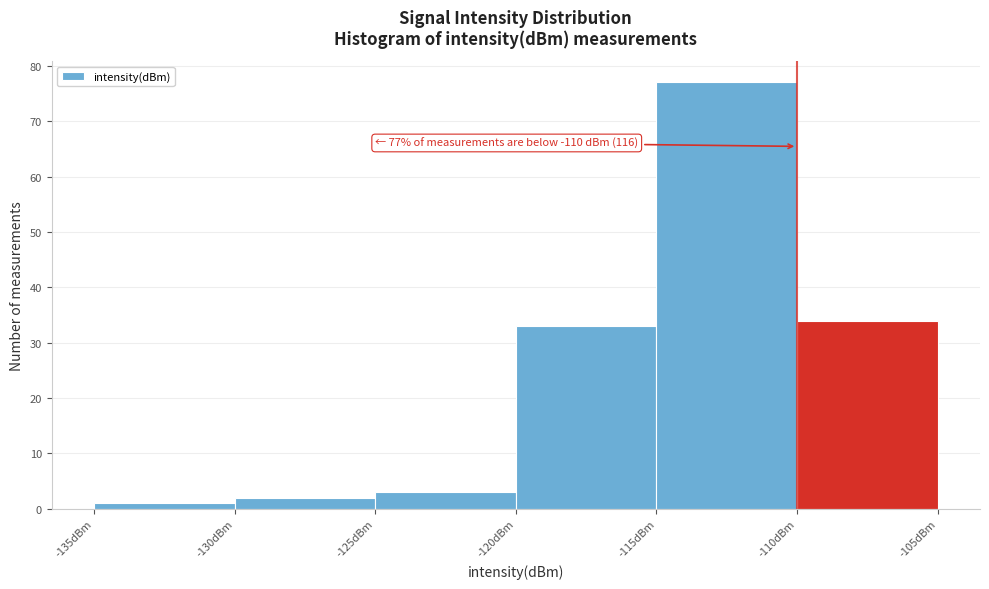

Which range on the x-axis has the tallest bar?

-115 to -110